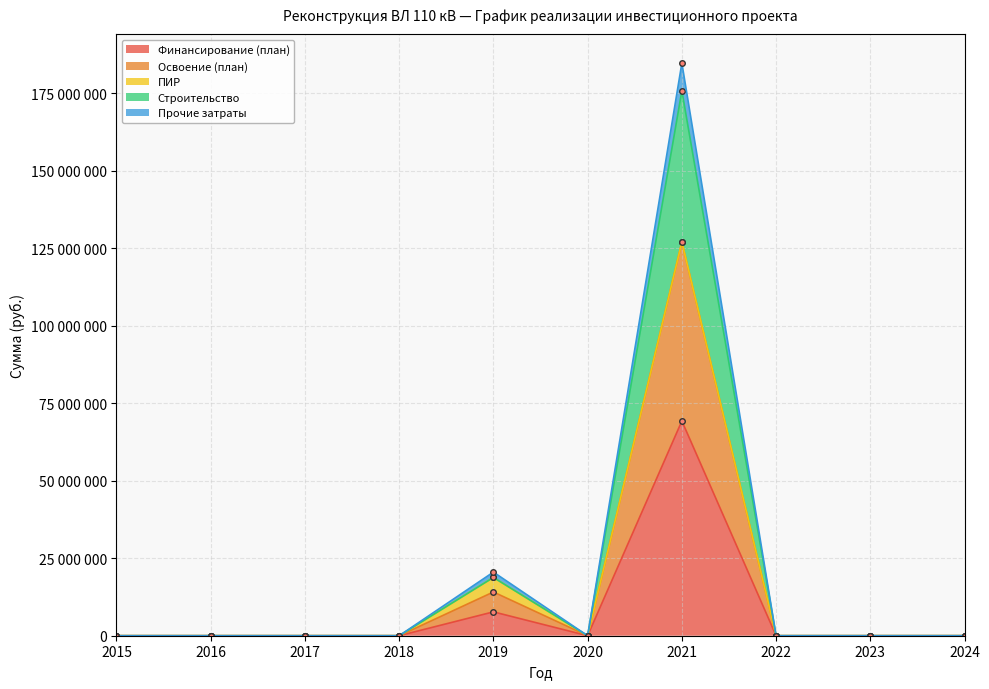

List the labels in order of Прочие затраты value, smallest first.

2015, 2016, 2017, 2018, 2020, 2022, 2023, 2024, 2019, 2021